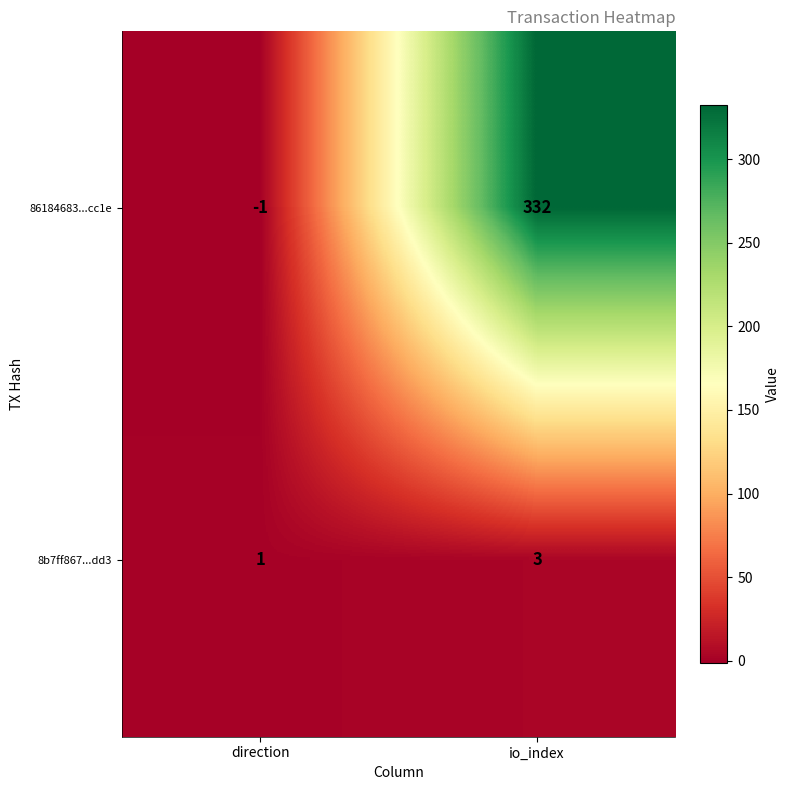

Which series has the widest spread of values?

86184683...cc1e